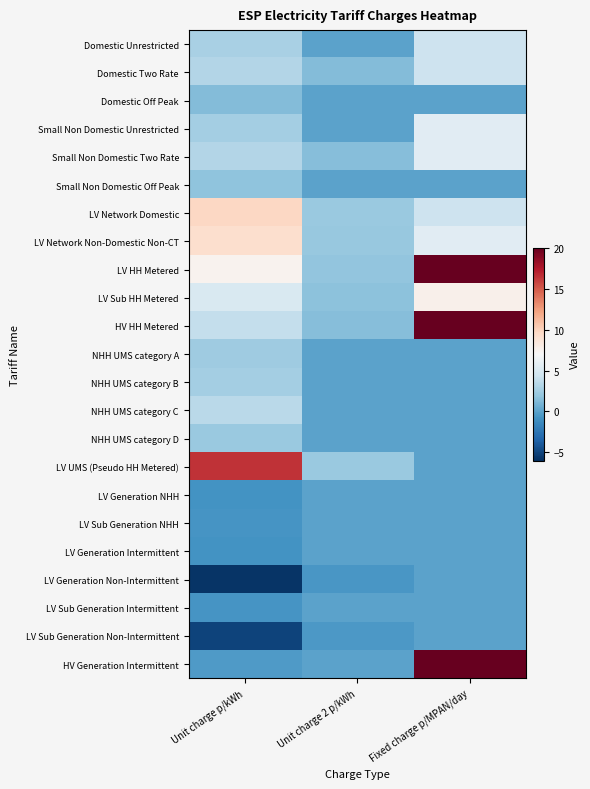

Reading left to right, what are all the values shown in this chart?

Domestic Unrestricted: Unit charge p/kWh=2.7	Unit charge 2 p/kWh=0.0	Fixed charge p/MPAN/day=4.3
Domestic Two Rate: Unit charge p/kWh=3.2	Unit charge 2 p/kWh=1.4	Fixed charge p/MPAN/day=4.3
Domestic Off Peak: Unit charge p/kWh=1.4	Unit charge 2 p/kWh=0.0	Fixed charge p/MPAN/day=0.0
Small Non Domestic Unrestricted: Unit charge p/kWh=2.6	Unit charge 2 p/kWh=0.0	Fixed charge p/MPAN/day=5.5
Small Non Domestic Two Rate: Unit charge p/kWh=3.2	Unit charge 2 p/kWh=1.4	Fixed charge p/MPAN/day=5.5
Small Non Domestic Off Peak: Unit charge p/kWh=1.8	Unit charge 2 p/kWh=0.0	Fixed charge p/MPAN/day=0.0
LV Network Domestic: Unit charge p/kWh=9.7	Unit charge 2 p/kWh=2.2	Fixed charge p/MPAN/day=4.3
LV Network Non-Domestic Non-CT: Unit charge p/kWh=9.2	Unit charge 2 p/kWh=2.1	Fixed charge p/MPAN/day=5.5
LV HH Metered: Unit charge p/kWh=7.5	Unit charge 2 p/kWh=1.9	Fixed charge p/MPAN/day=21.7
LV Sub HH Metered: Unit charge p/kWh=5.1	Unit charge 2 p/kWh=1.6	Fixed charge p/MPAN/day=7.7
HV HH Metered: Unit charge p/kWh=4.0	Unit charge 2 p/kWh=1.5	Fixed charge p/MPAN/day=115.9
NHH UMS category A: Unit charge p/kWh=2.4	Unit charge 2 p/kWh=0.0	Fixed charge p/MPAN/day=0.0
NHH UMS category B: Unit charge p/kWh=2.6	Unit charge 2 p/kWh=0.0	Fixed charge p/MPAN/day=0.0
NHH UMS category C: Unit charge p/kWh=3.4	Unit charge 2 p/kWh=0.0	Fixed charge p/MPAN/day=0.0
NHH UMS category D: Unit charge p/kWh=2.2	Unit charge 2 p/kWh=0.0	Fixed charge p/MPAN/day=0.0
LV UMS (Pseudo HH Metered): Unit charge p/kWh=16.4	Unit charge 2 p/kWh=2.2	Fixed charge p/MPAN/day=0.0
LV Generation NHH: Unit charge p/kWh=-0.8	Unit charge 2 p/kWh=0.0	Fixed charge p/MPAN/day=0.0
LV Sub Generation NHH: Unit charge p/kWh=-0.7	Unit charge 2 p/kWh=0.0	Fixed charge p/MPAN/day=0.0
LV Generation Intermittent: Unit charge p/kWh=-0.8	Unit charge 2 p/kWh=0.0	Fixed charge p/MPAN/day=0.0
LV Generation Non-Intermittent: Unit charge p/kWh=-5.7	Unit charge 2 p/kWh=-0.6	Fixed charge p/MPAN/day=0.0
LV Sub Generation Intermittent: Unit charge p/kWh=-0.7	Unit charge 2 p/kWh=0.0	Fixed charge p/MPAN/day=0.0
LV Sub Generation Non-Intermittent: Unit charge p/kWh=-5.0	Unit charge 2 p/kWh=-0.5	Fixed charge p/MPAN/day=0.0
HV Generation Intermittent: Unit charge p/kWh=-0.4	Unit charge 2 p/kWh=0.0	Fixed charge p/MPAN/day=84.6